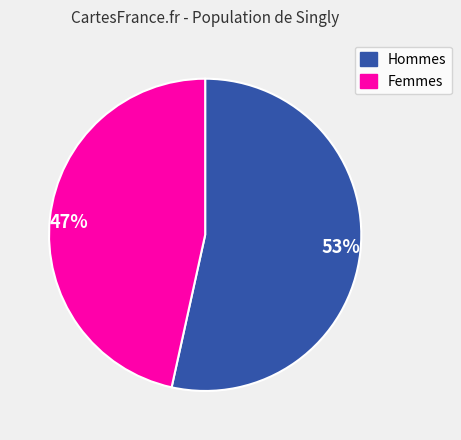

To the nearest percent, what is the average slice percentage?

50%